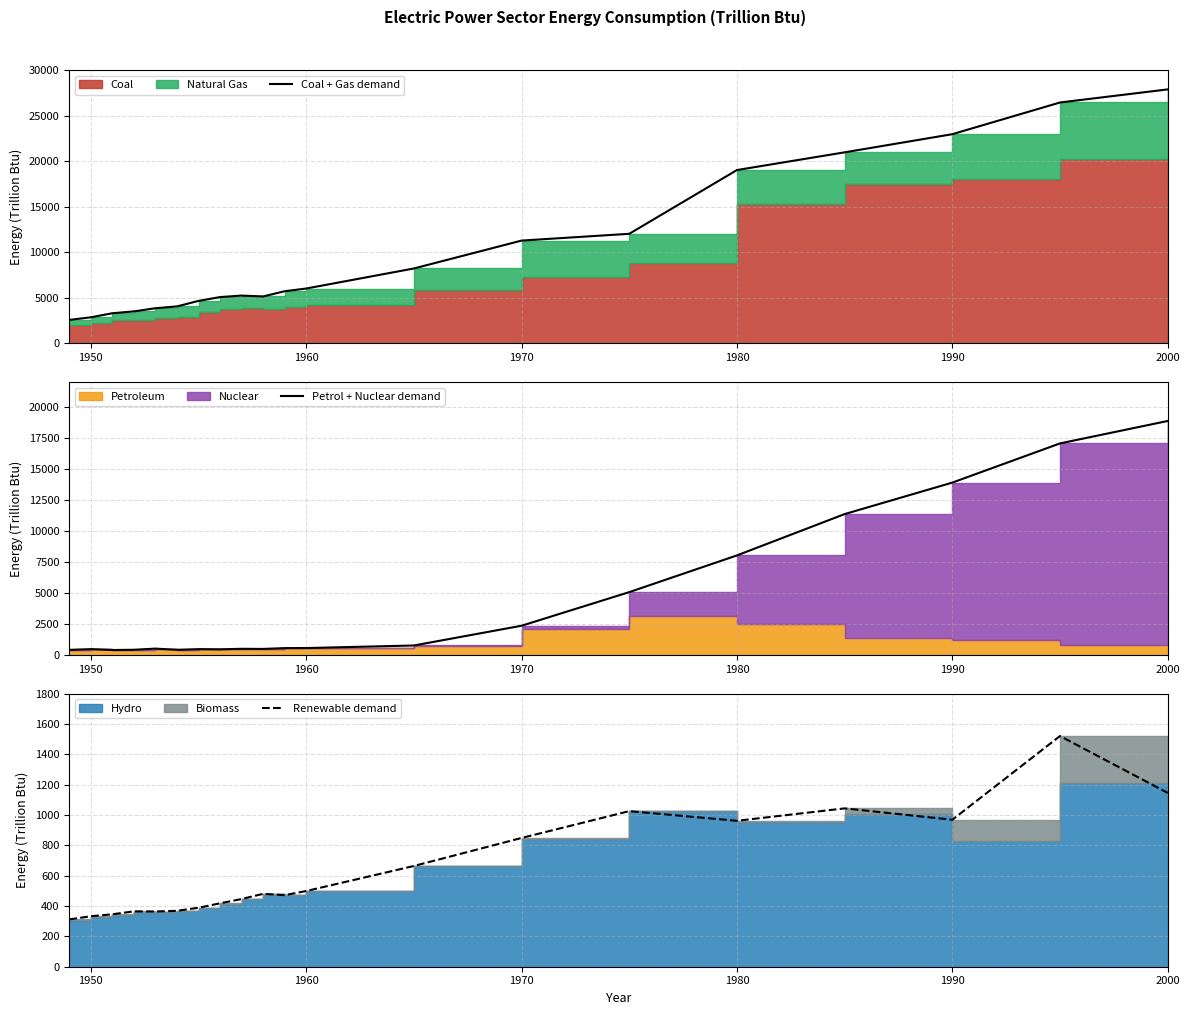

Rank the series by their maximum value, from lowest to highest.

Renewable demand, Petrol + Nuclear demand, Coal + Gas demand